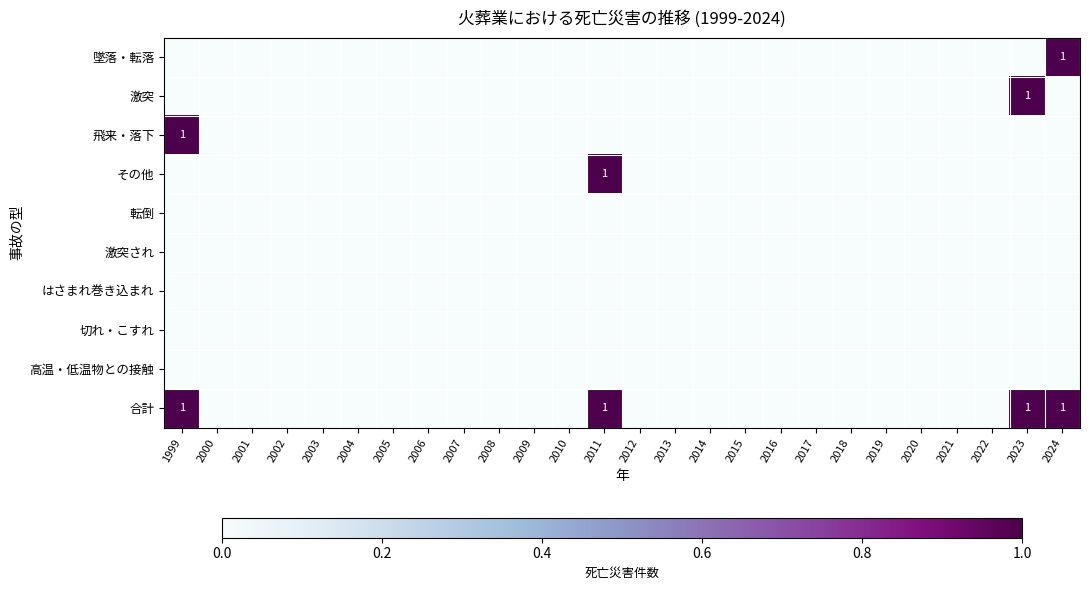

Which category has the highest value in the 合計 series?

1999